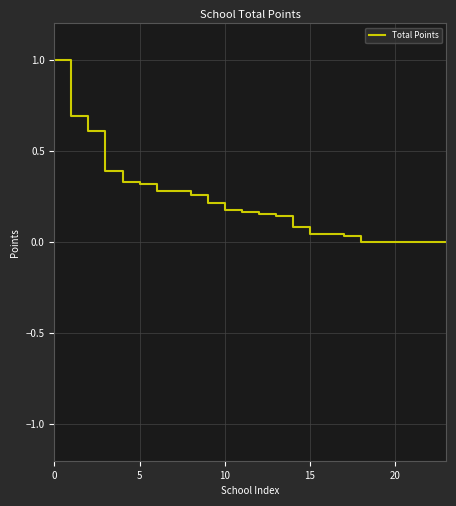

Is this an area chart (filled region under the line)?

No